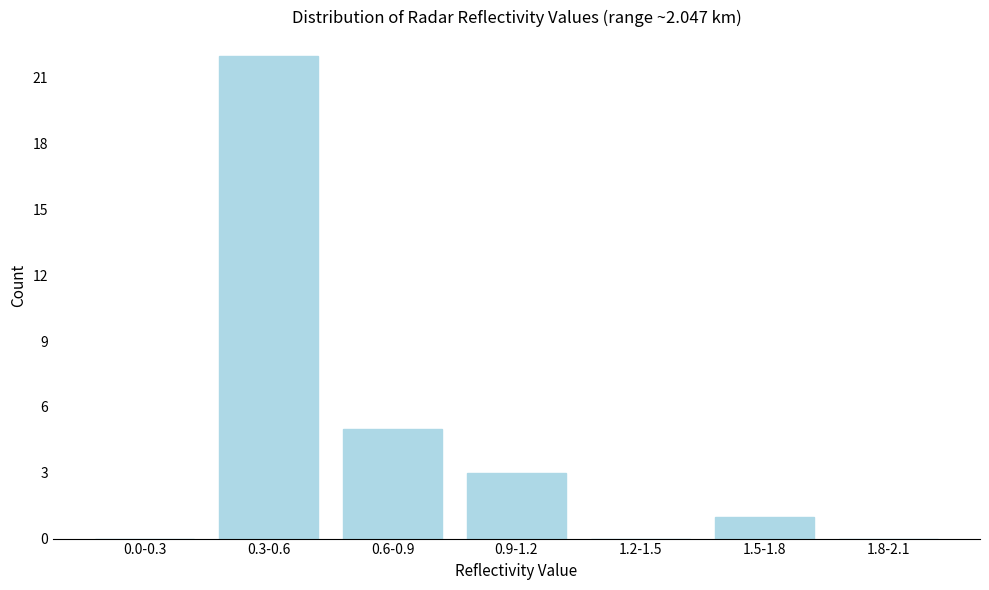

Reading left to right, what are all the values shown in this chart?

0.0-0.3=0	0.3-0.6=22	0.6-0.9=5	0.9-1.2=3	1.2-1.5=0	1.5-1.8=1	1.8-2.1=0